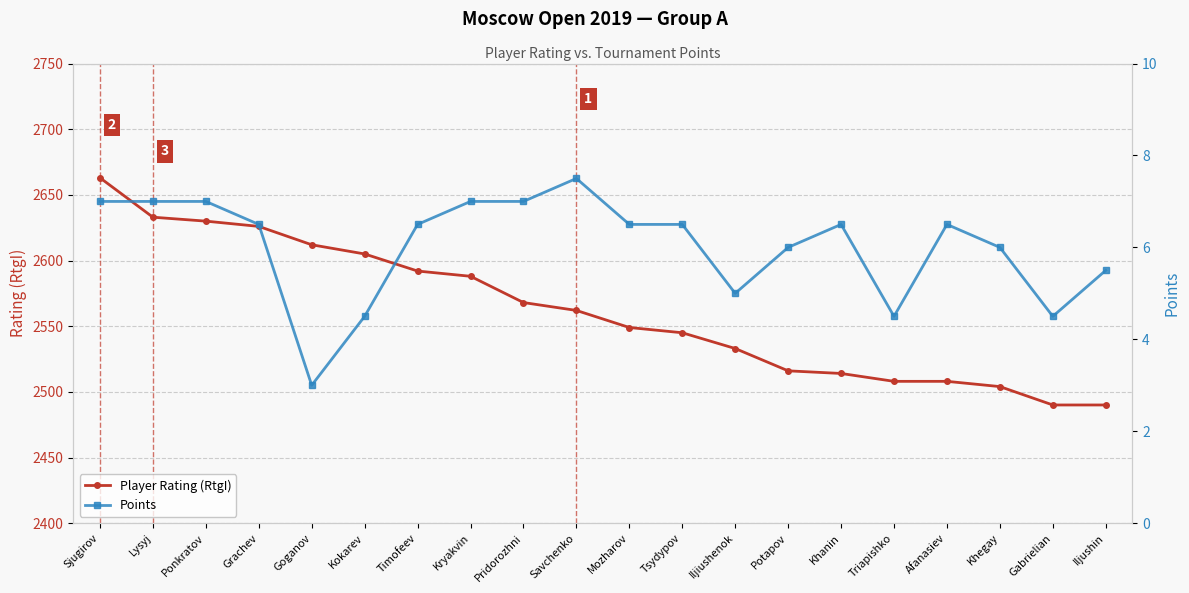

Which label corresponds to the largest value in the chart?

Sjugirov